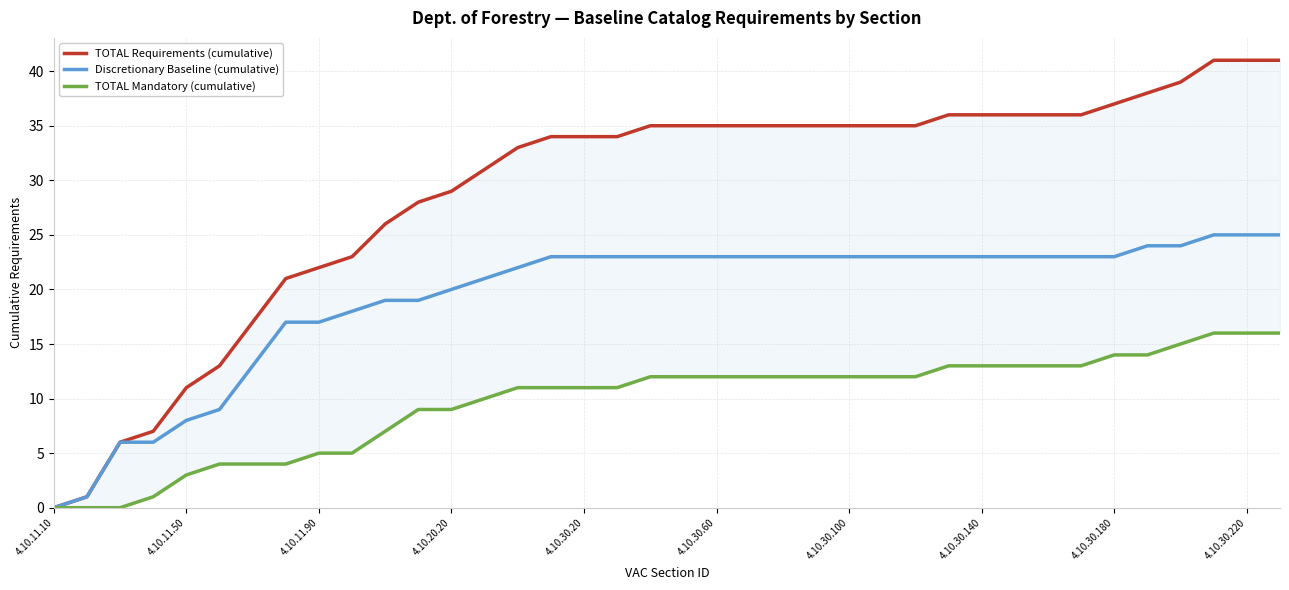

True or false: TOTAL Mandatory (cumulative) and TOTAL Requirements (cumulative) intersect in this chart.

False